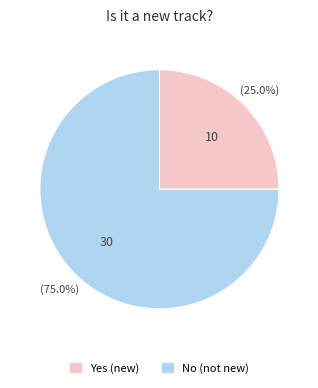

What is the ratio of the value at Yes to the value at No?

0.3